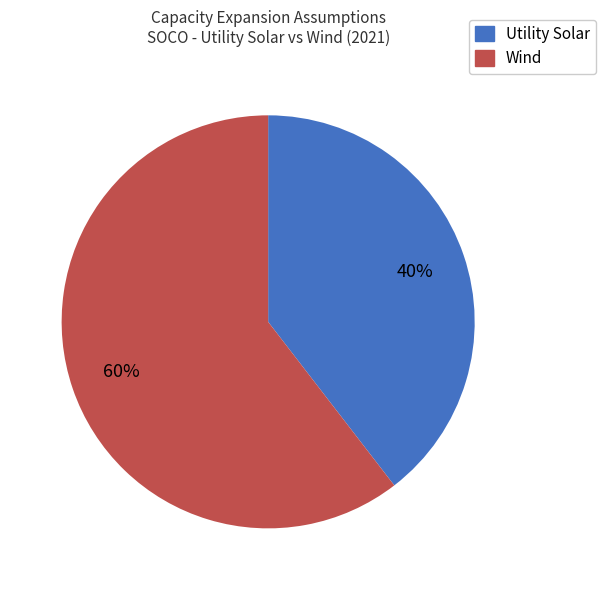

How many segments does this pie chart have?

2